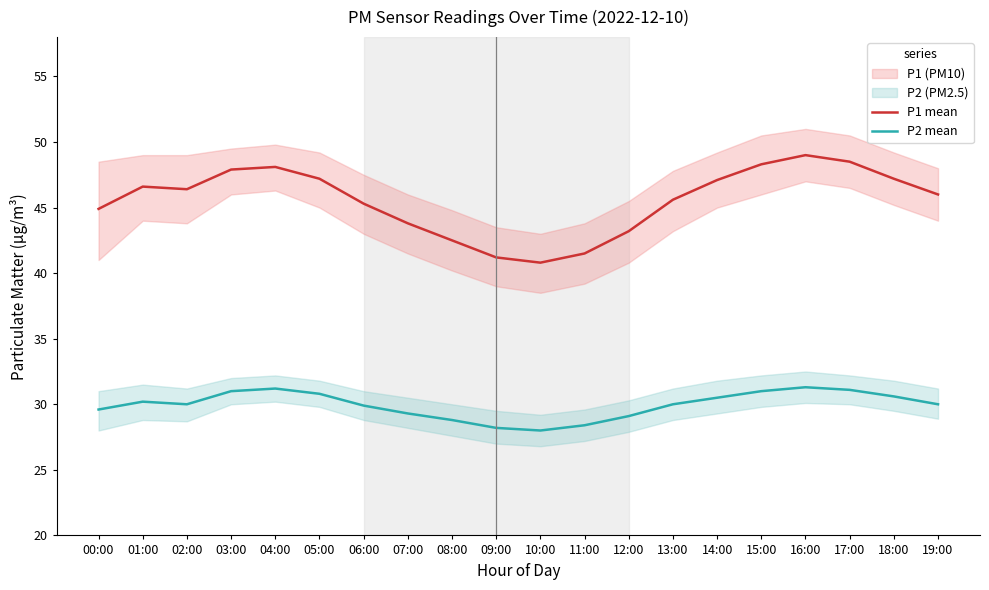

Which series has the largest total across all categories?

P1 mean